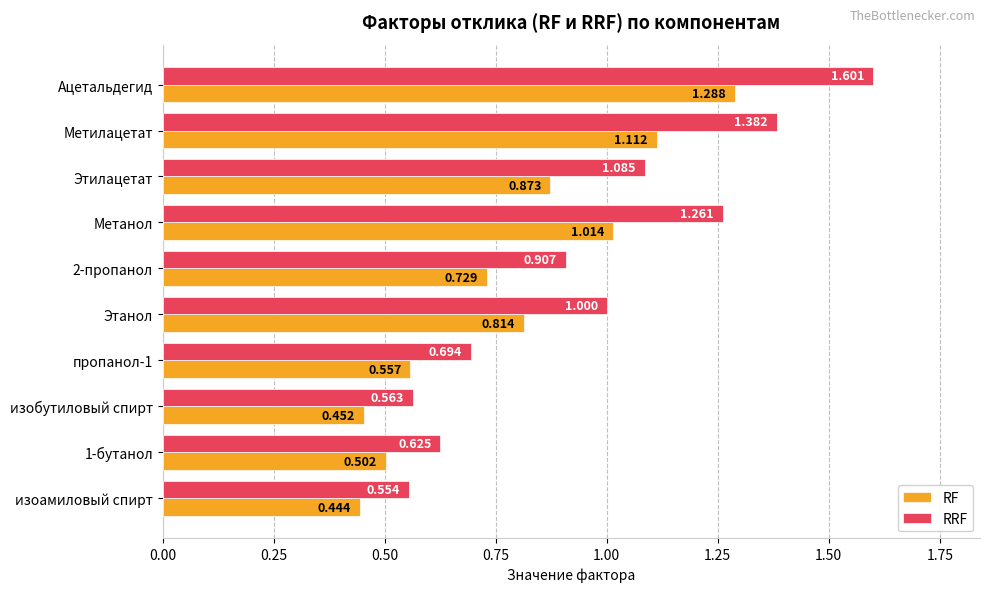

Which label corresponds to the smallest value in the chart?

изоамиловый спирт